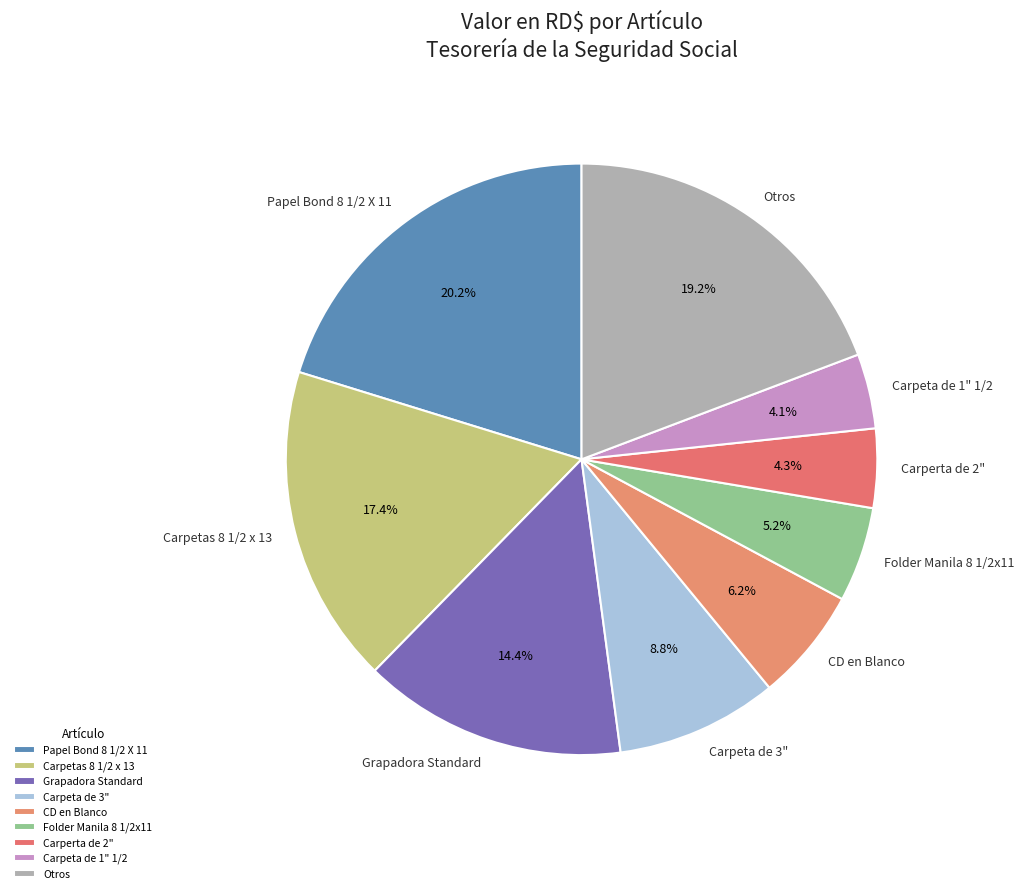

To the nearest percent, what is the average slice percentage?

11%